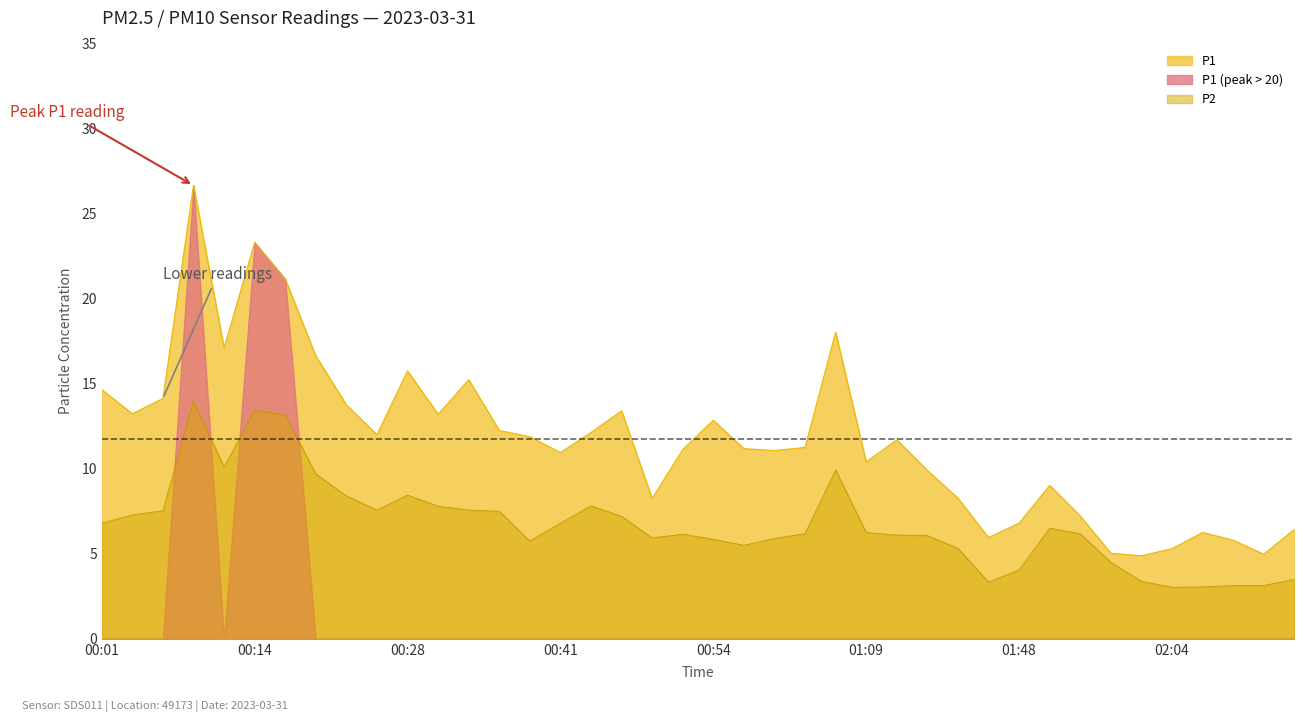

What is the sum of the P1 values at 02:11 and 01:17?

13.2